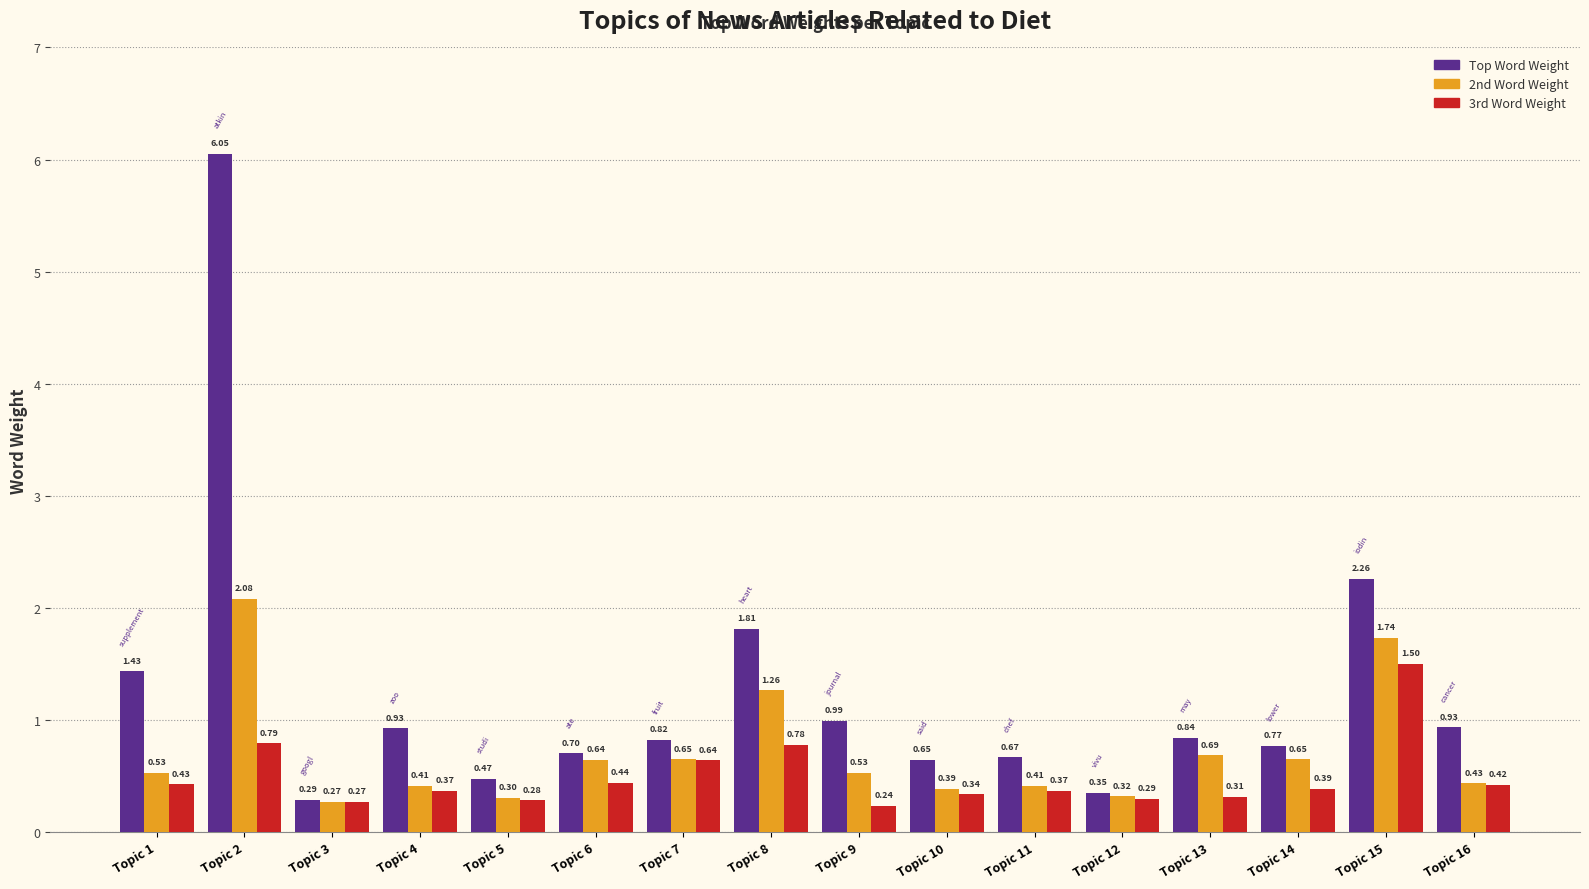

Is it true that Top Word Weight equals 0.3 at Topic 12?

True